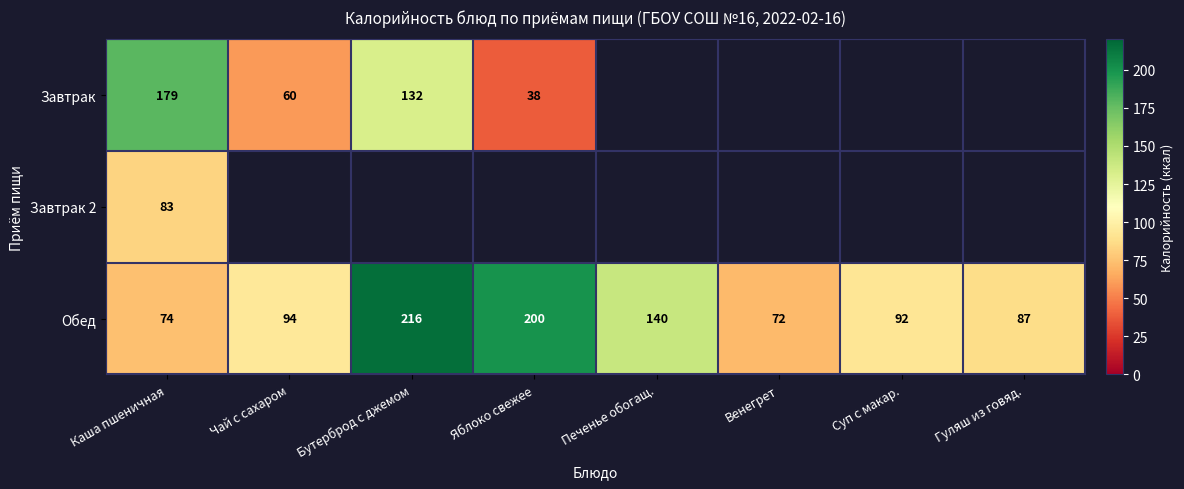

What is the maximum value shown in the chart?

216.0